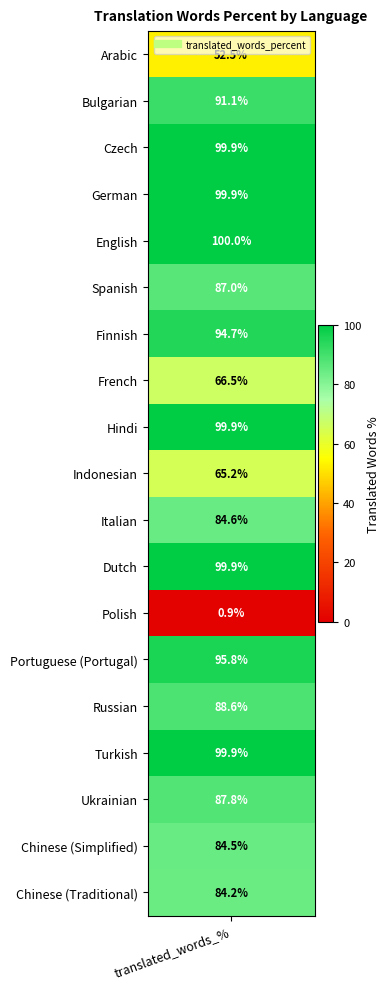

Is it true that the value at Spanish is 49.3?

False